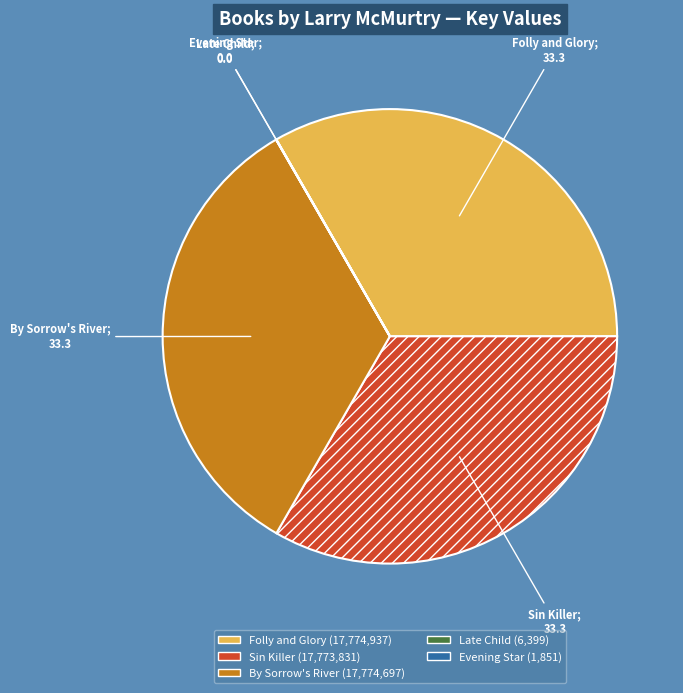

What is the ratio of the value at Sin Killer to the value at Folly and Glory?

1.0